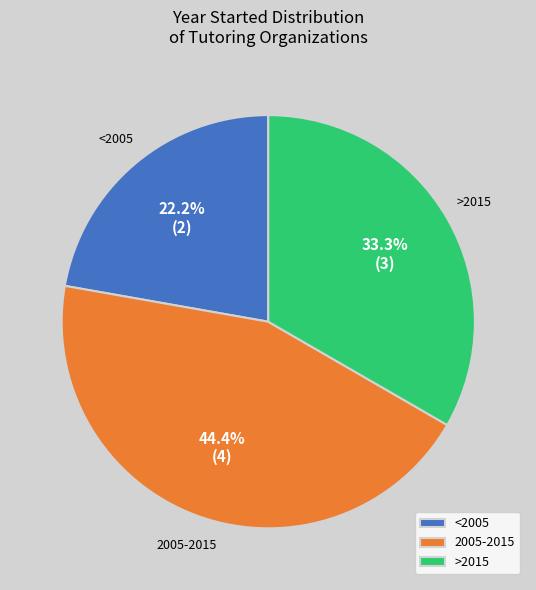

Combined, do <2005 and 2005-2015 account for over 50%?

Yes